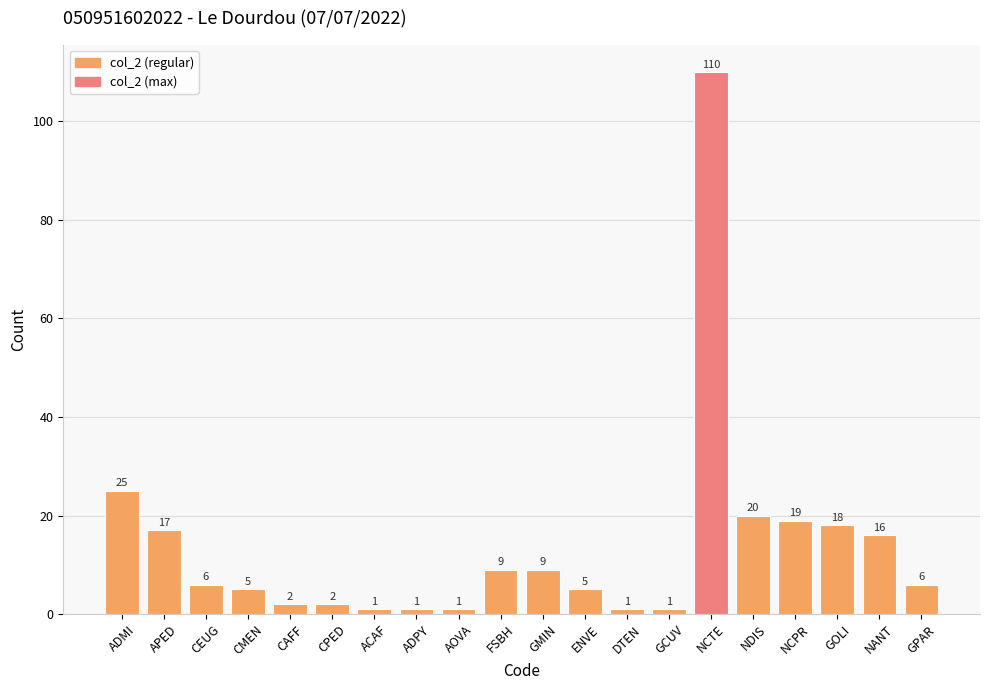

What is the label of the 7th bar from the right?

GCUV